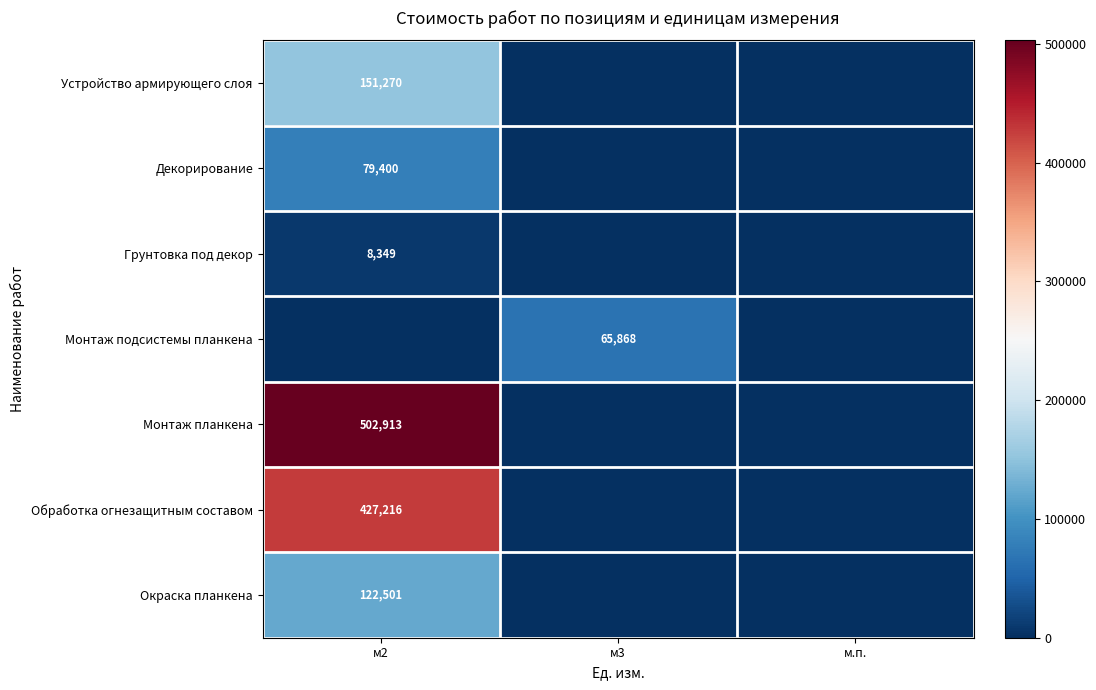

True or false: Устройство армирующего слоя has a value of 32302 at м2.

False